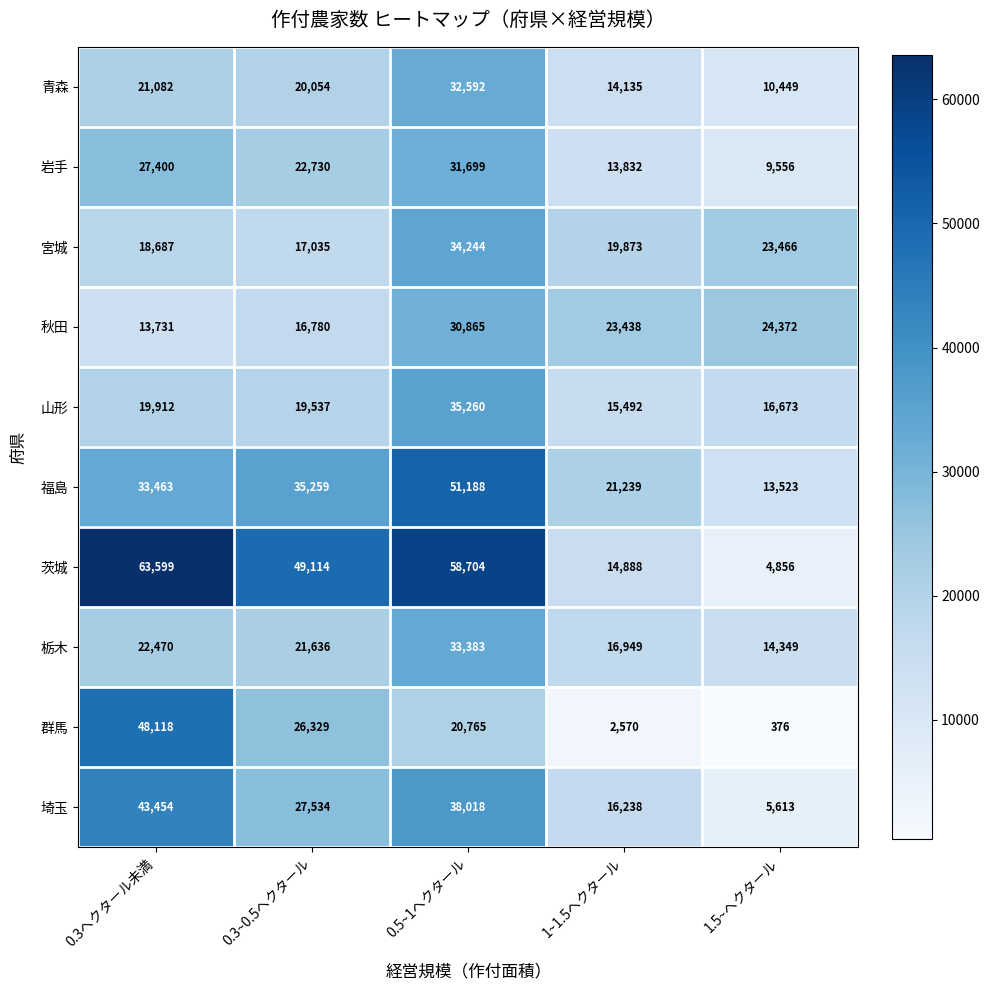

The 秋田 series shows 29389 at 0.3~0.5ヘクタール. True or false?

False